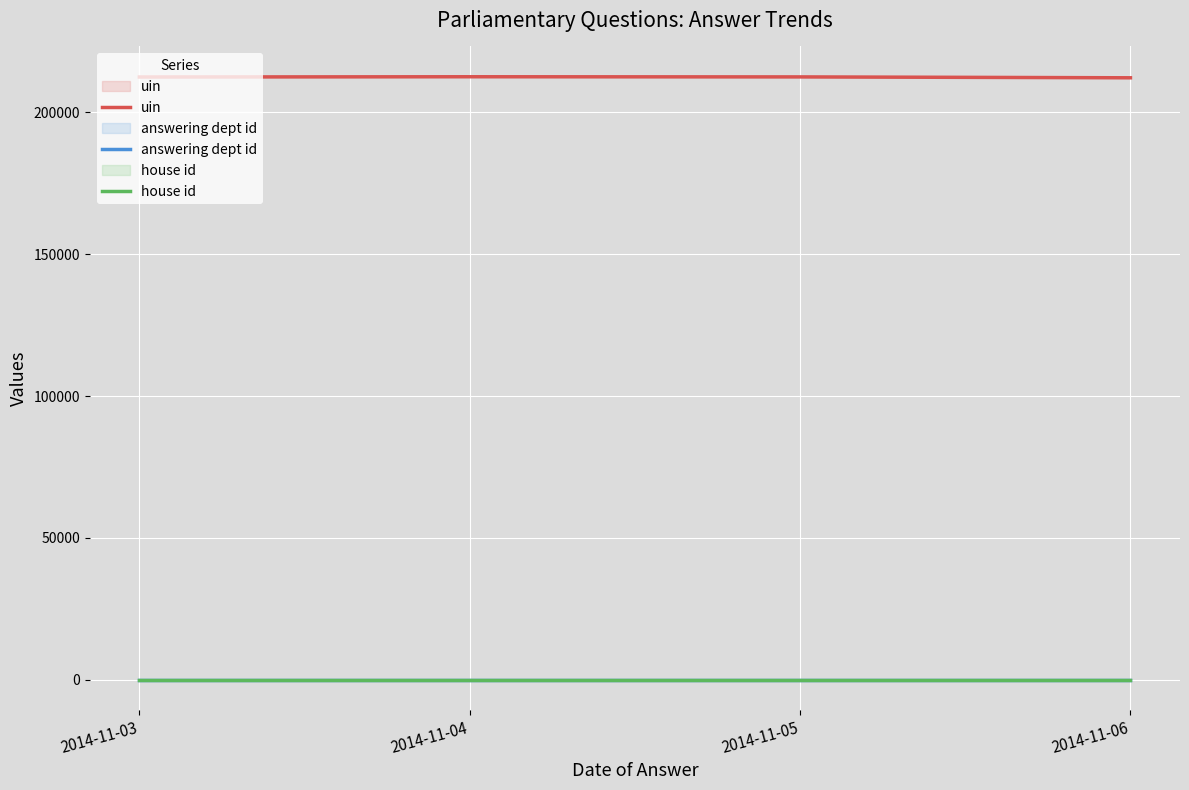

True or false: uin has a value of 212521.7 at 2014-11-05.

True